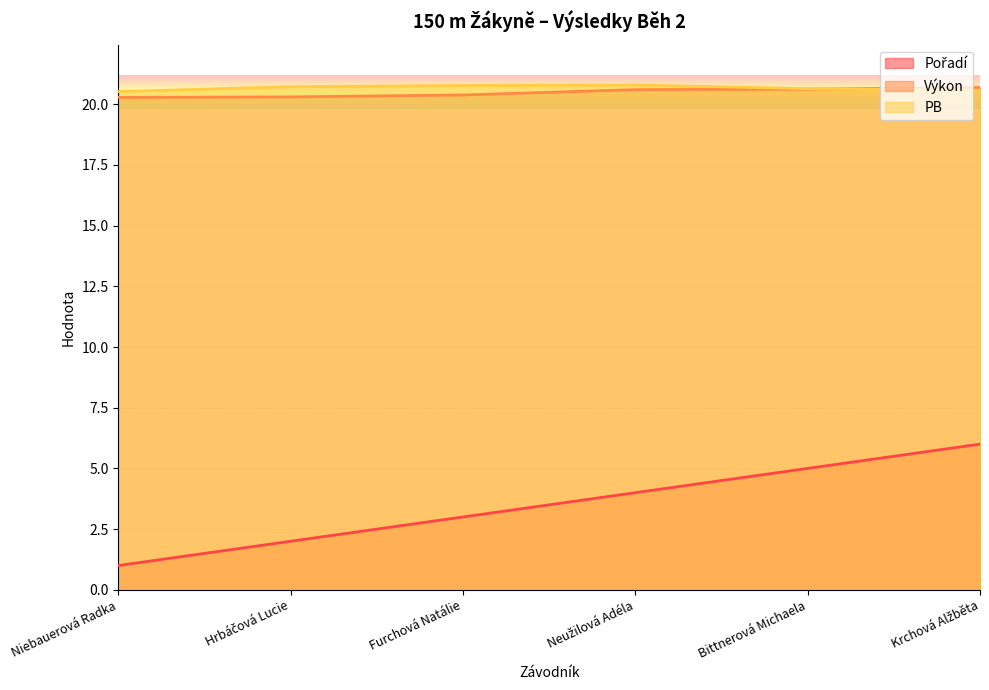

Reading left to right, transcribe all the data shown in this chart.

Pořadí: Niebauerová Radka=1.0	Hrbáčová Lucie=2.0	Furchová Natálie=3.0	Neužilová Adéla=4.0	Bittnerová Michaela=5.0	Krchová Alžběta=6.0
Výkon: Niebauerová Radka=20.3	Hrbáčová Lucie=20.3	Furchová Natálie=20.4	Neužilová Adéla=20.6	Bittnerová Michaela=20.6	Krchová Alžběta=20.7
PB: Niebauerová Radka=20.5	Hrbáčová Lucie=20.7	Furchová Natálie=20.8	Neužilová Adéla=20.8	Bittnerová Michaela=20.6	Krchová Alžběta=20.6